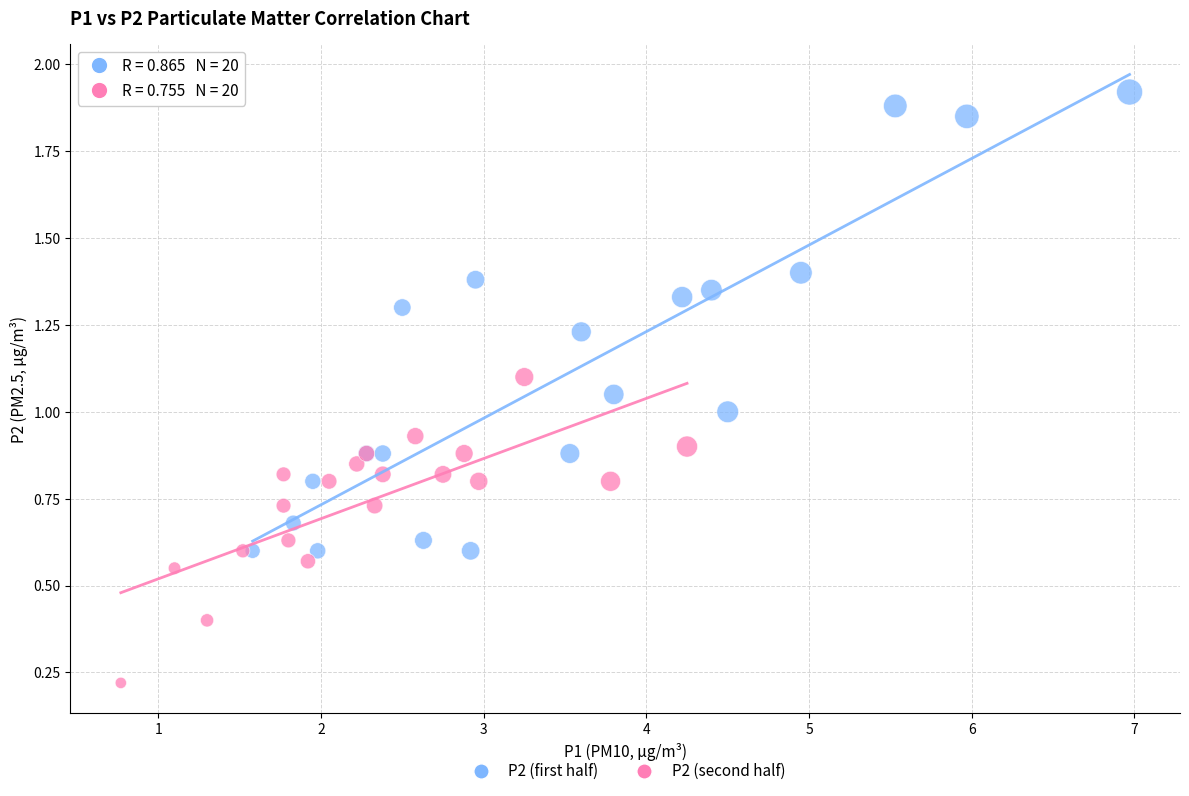

Which series reaches the minimum Y coordinate?

P2 (second half)